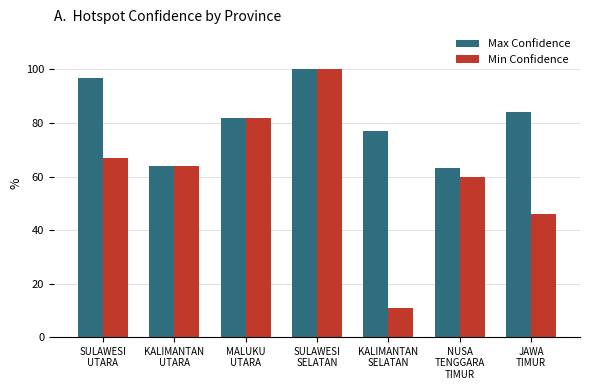

Count the number of categories in the chart.

7